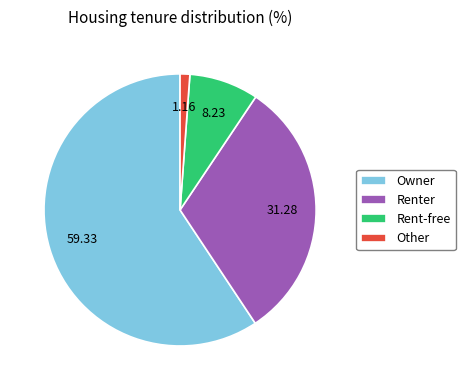

Between Other and Owner, which is larger?

Owner